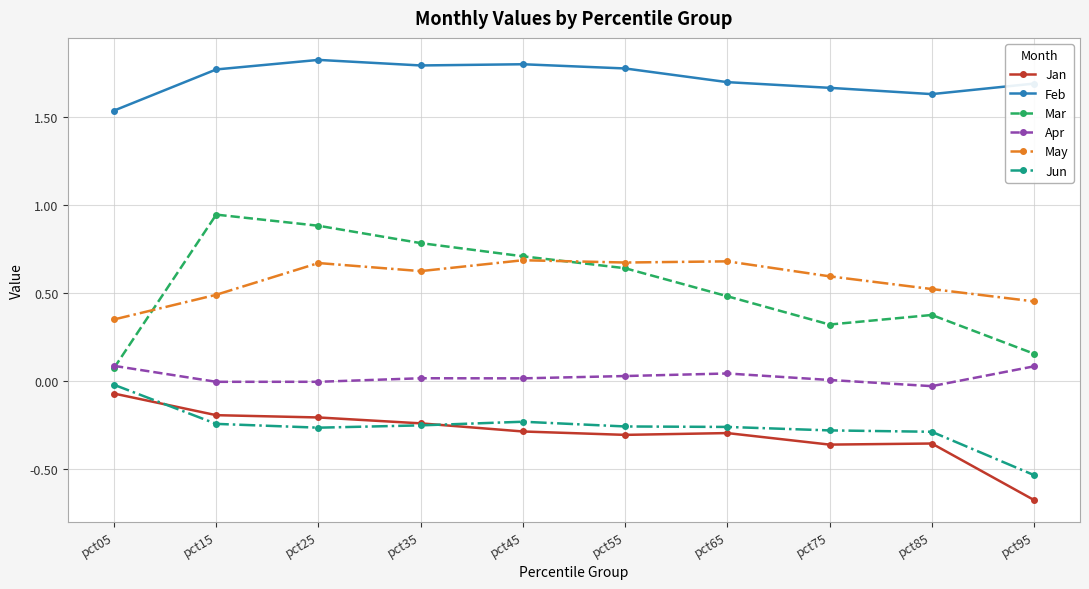

Is it true that Apr equals 0.1 at pct05?

True